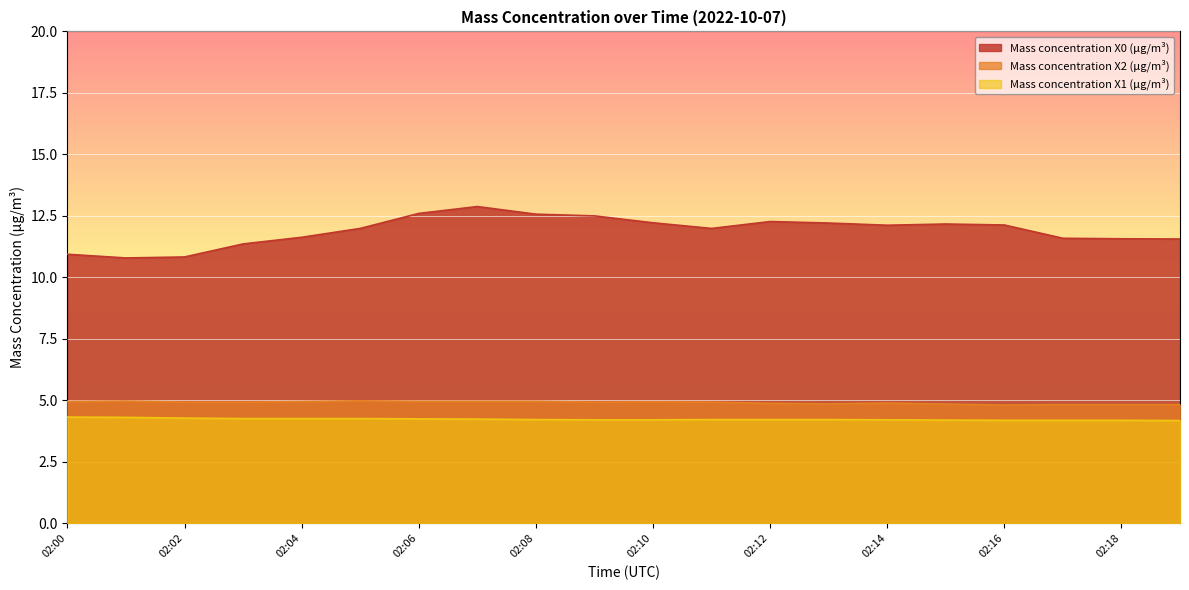

Between 02:03 and 02:05, which is larger?

02:05